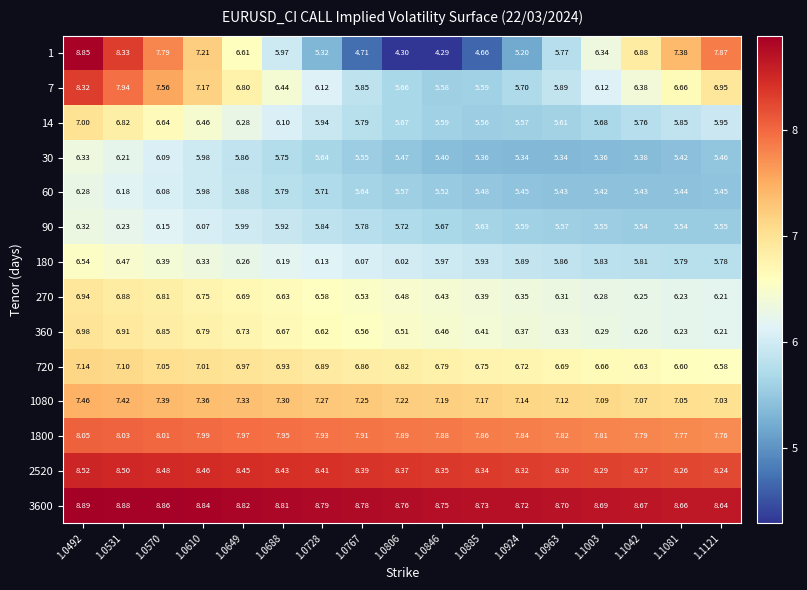

Is the value of 1800 at 1.0885 greater than the value of 2520 at 1.0806?

No